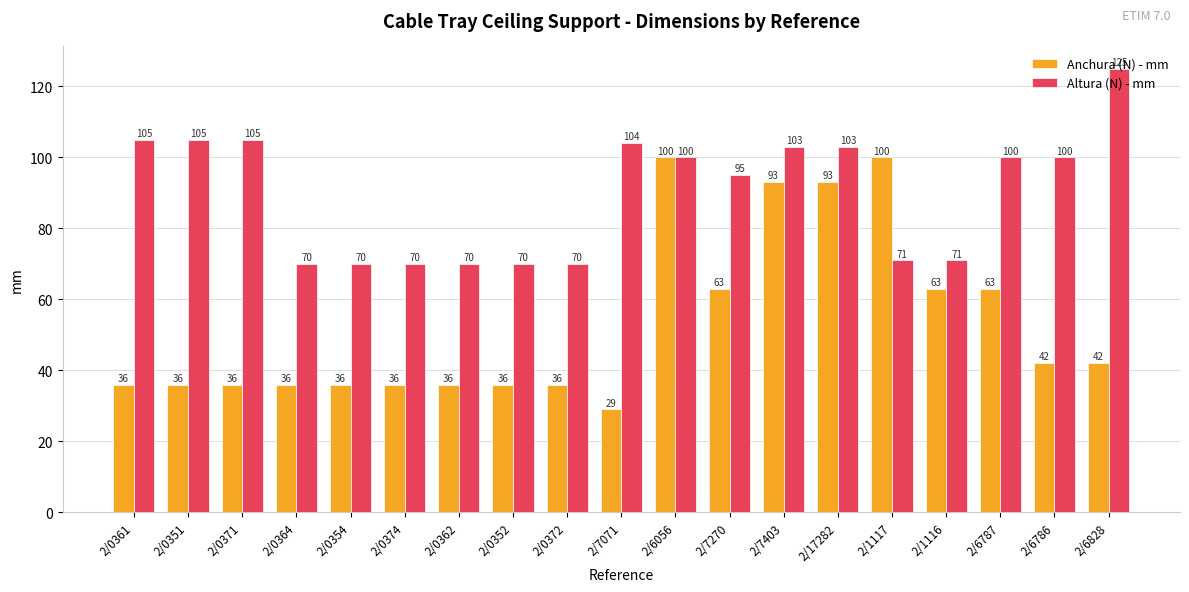

The Anchura (N) - mm series shows 96 at 2/1116. True or false?

False